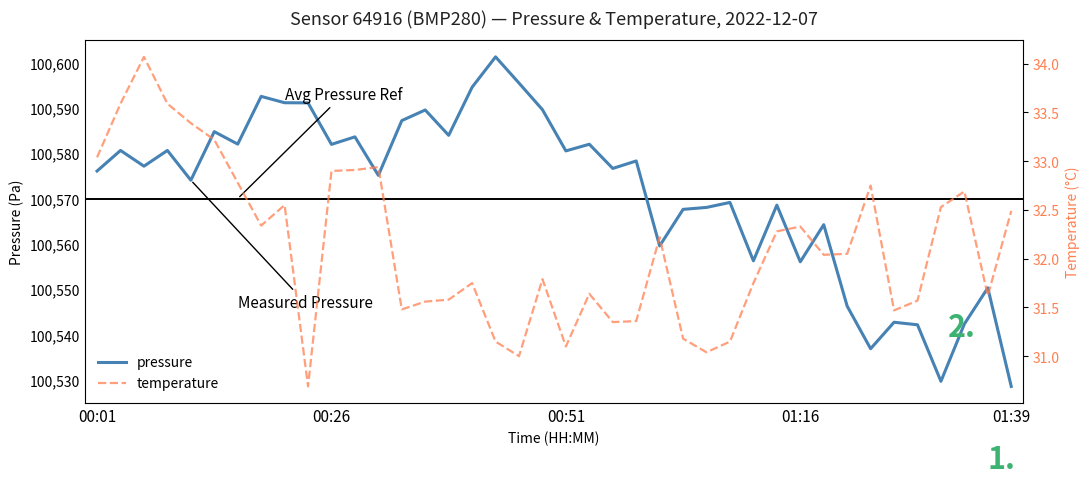

Reading right to left, list all the values displayed in this chart.

pressure: 100528.6	100550.3	100542.3	100529.7	100542.2	100542.7	100536.9	100546.3	100564.2	100556.1	100568.6	100556.3	100569.2	100568.1	100567.6	100559.6	100578.3	100576.7	100582.0	100580.5	100589.6	100595.5	100601.3	100594.6	100584.0	100589.6	100587.2	100575.1	100583.6	100582.0	100591.1	100591.2	100592.6	100582.0	100584.8	100574.1	100580.6	100577.2	100580.6	100576.1
temperature: 32.5	31.6	32.7	32.5	31.6	31.5	32.8	32.0	32.0	32.3	32.3	31.8	31.1	31.0	31.2	32.2	31.4	31.4	31.6	31.1	31.8	31.0	31.1	31.8	31.6	31.6	31.5	32.9	32.9	32.9	30.7	32.5	32.3	32.8	33.2	33.4	33.6	34.1	33.6	33.0